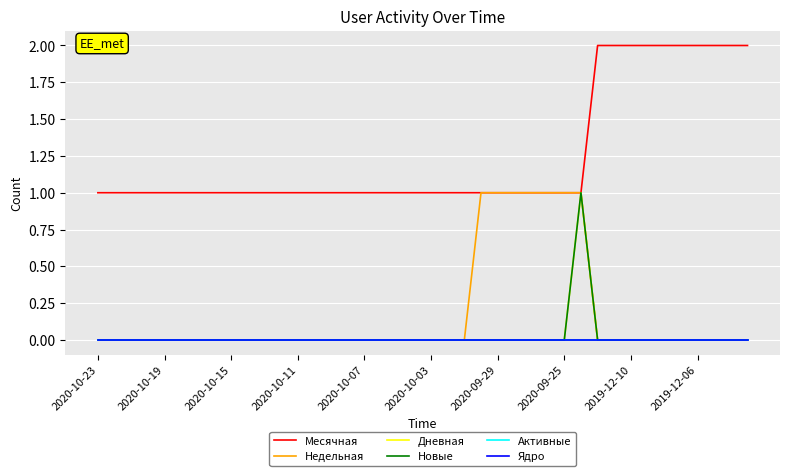

Is this an area chart (filled region under the line)?

No